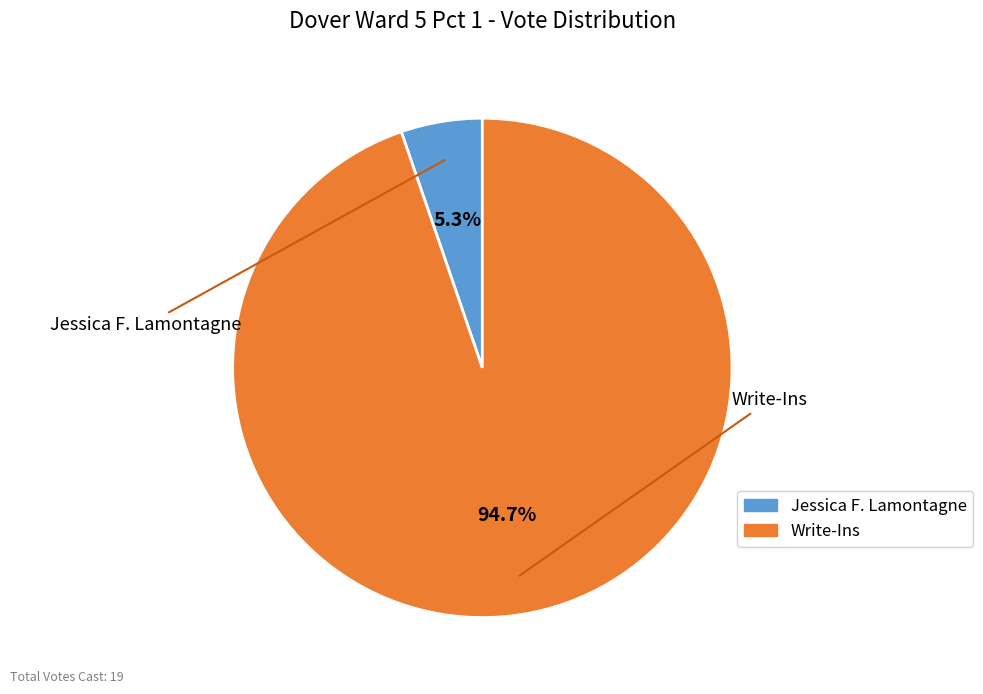

How many slices are in this pie chart?

2